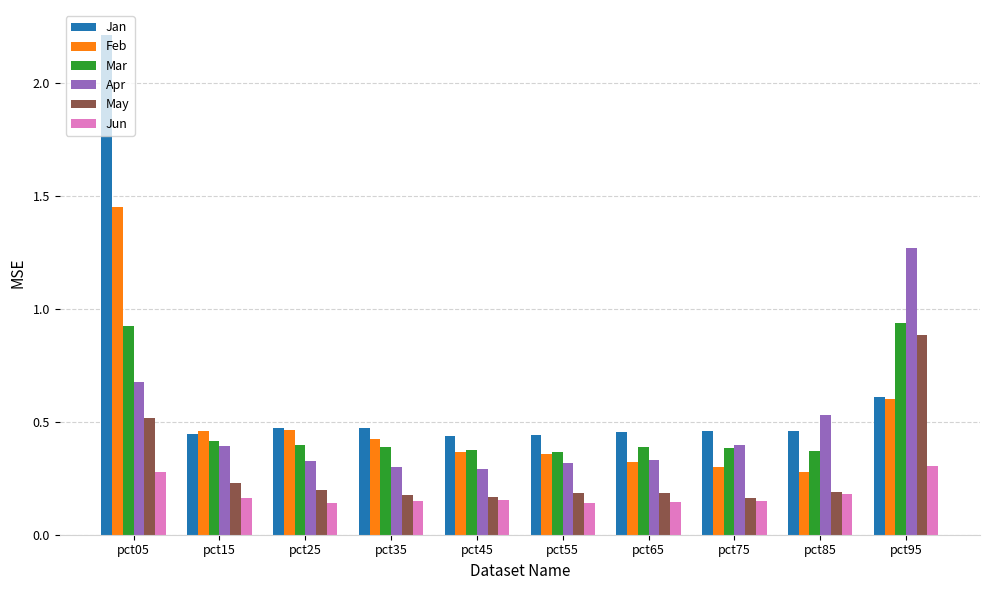

At how many categories does at least one series exceed 1?

2